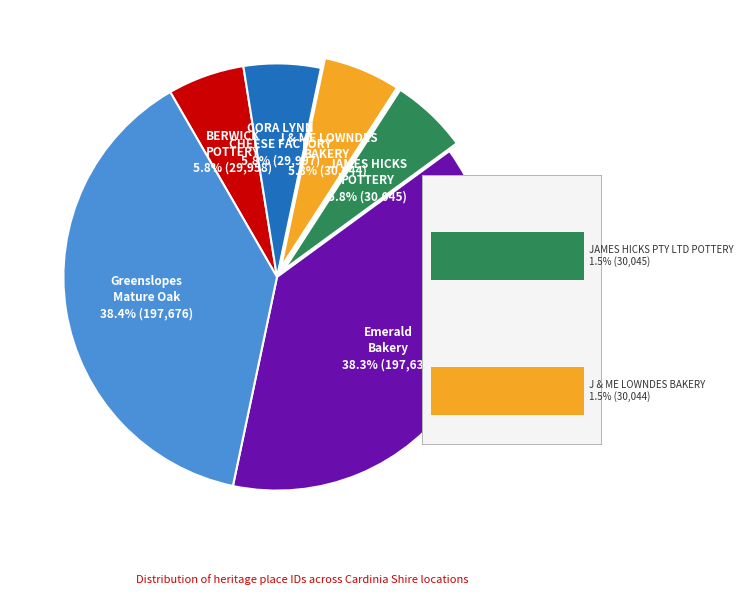

Do BERWICK POTTERY and Emerald Bakery (former) together represent more than half of the pie?

No